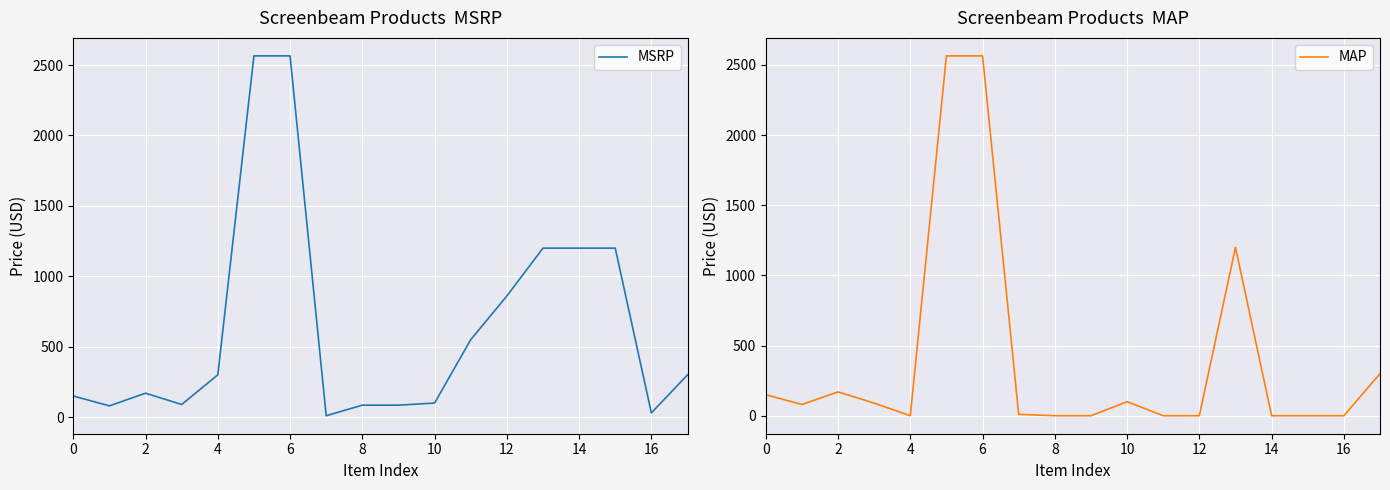

Which series has the widest spread of values?

MAP